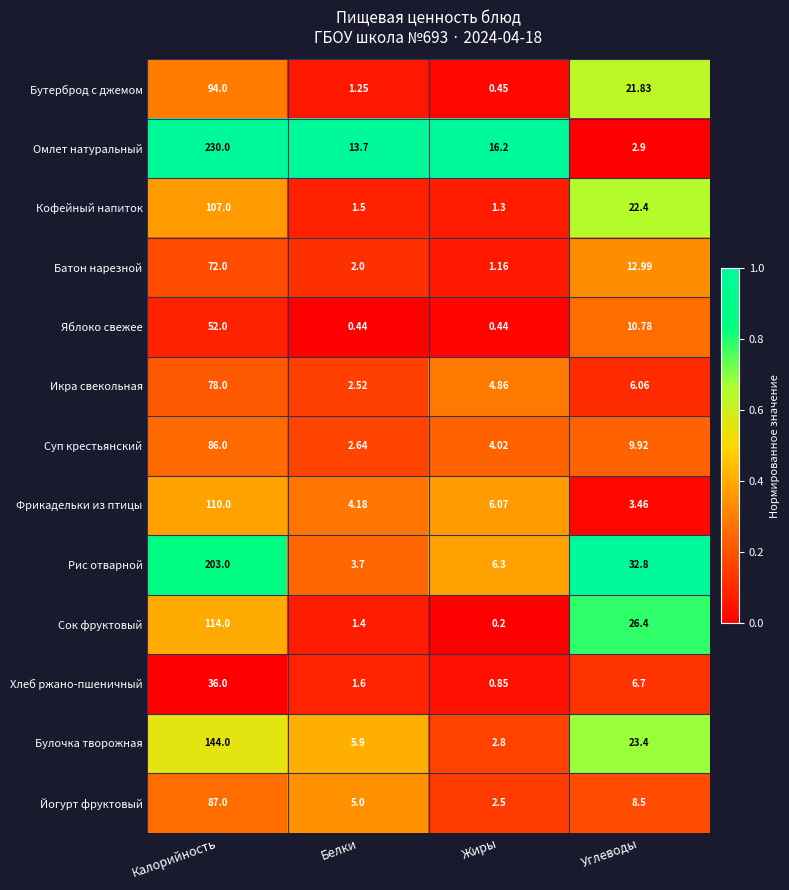

Which series changed the most between Жиры and Углеводы?

Рис отварной